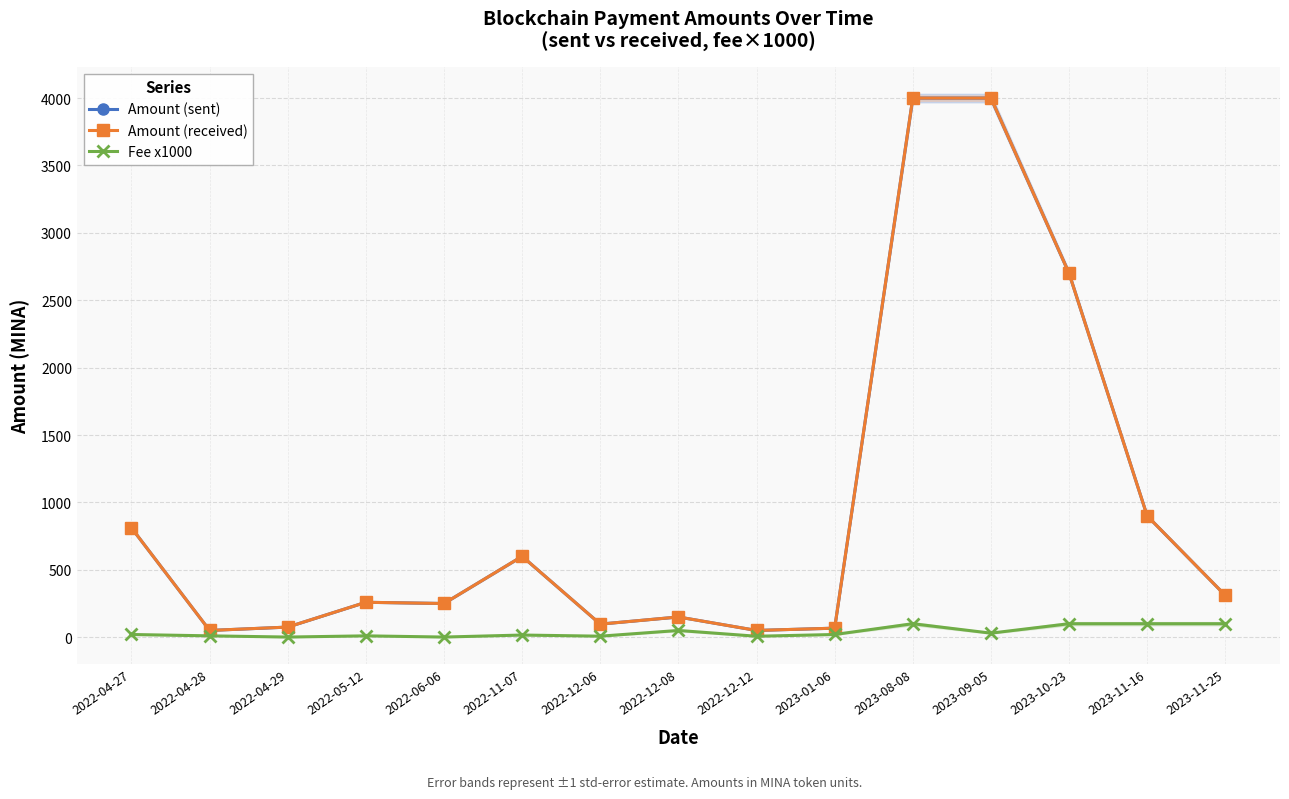

At 2022-12-06, list the series in order from smallest to largest.

Fee x1000, Amount (sent), Amount (received)